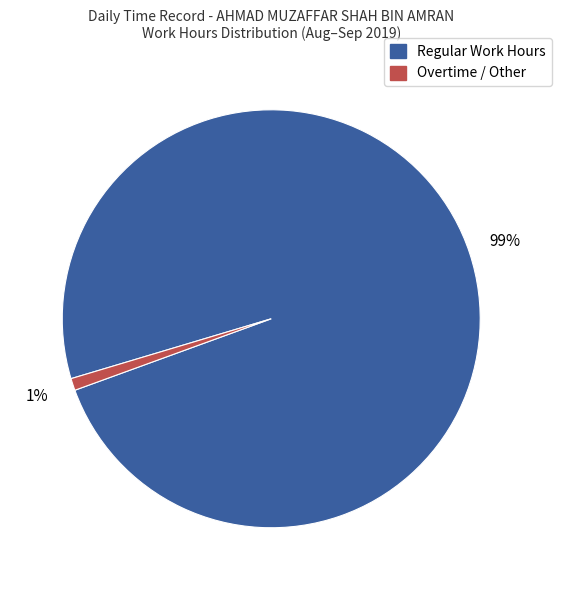

Is there any slice that represents more than half of the pie?

Yes